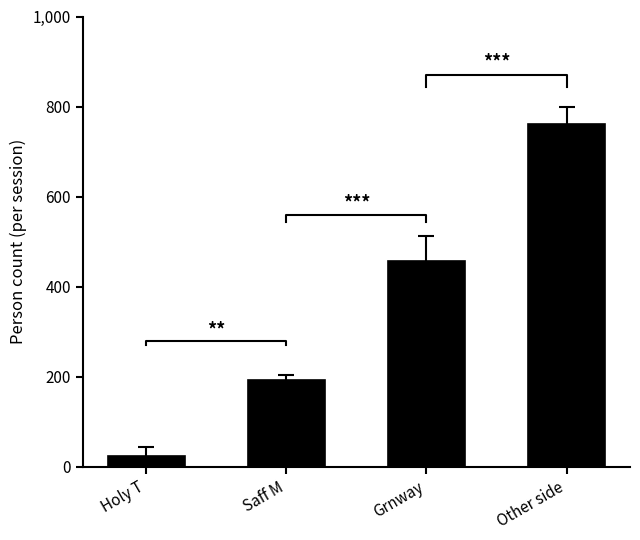

True or false: the data shows 457 at Grnway.

True